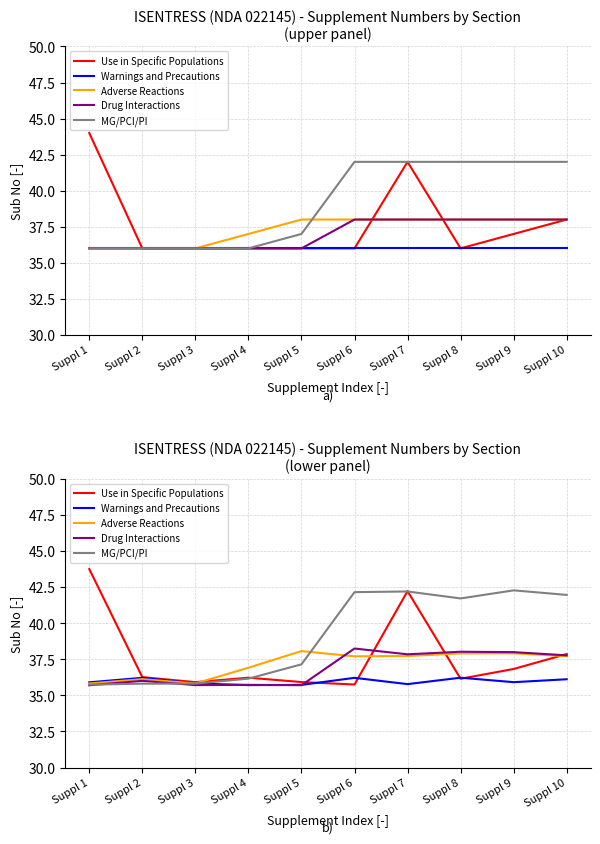

How many times do Use in Specific Populations and Adverse Reactions cross each other?

4